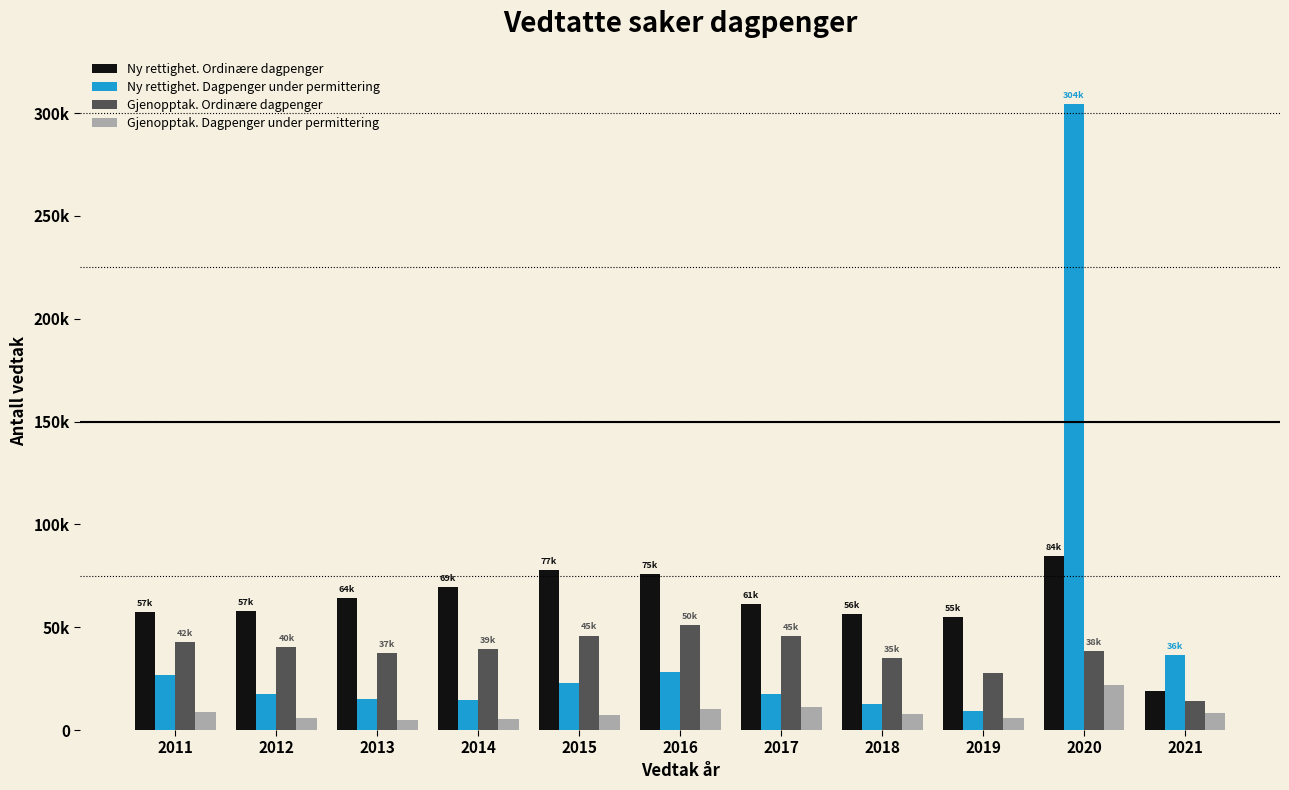

What are all the series names shown in the legend?

Ny rettighet. Ordinære dagpenger, Ny rettighet. Dagpenger under permittering, Gjenopptak. Ordinære dagpenger, Gjenopptak. Dagpenger under permittering